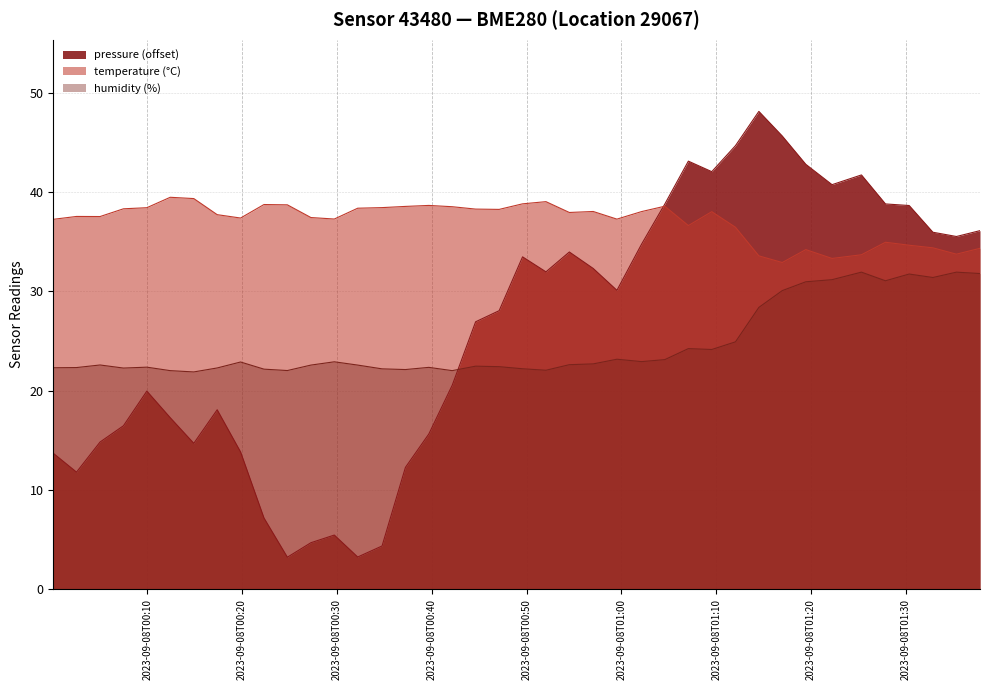

True or false: temperature and pressure cross at least once.

True